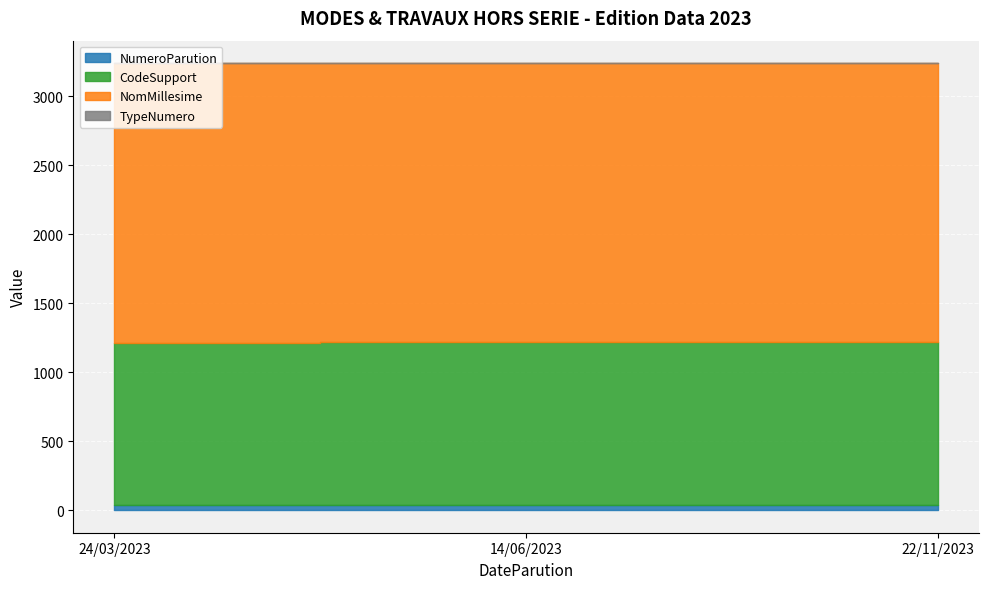

What value does the NumeroParution series have at 14/06/2023?

41